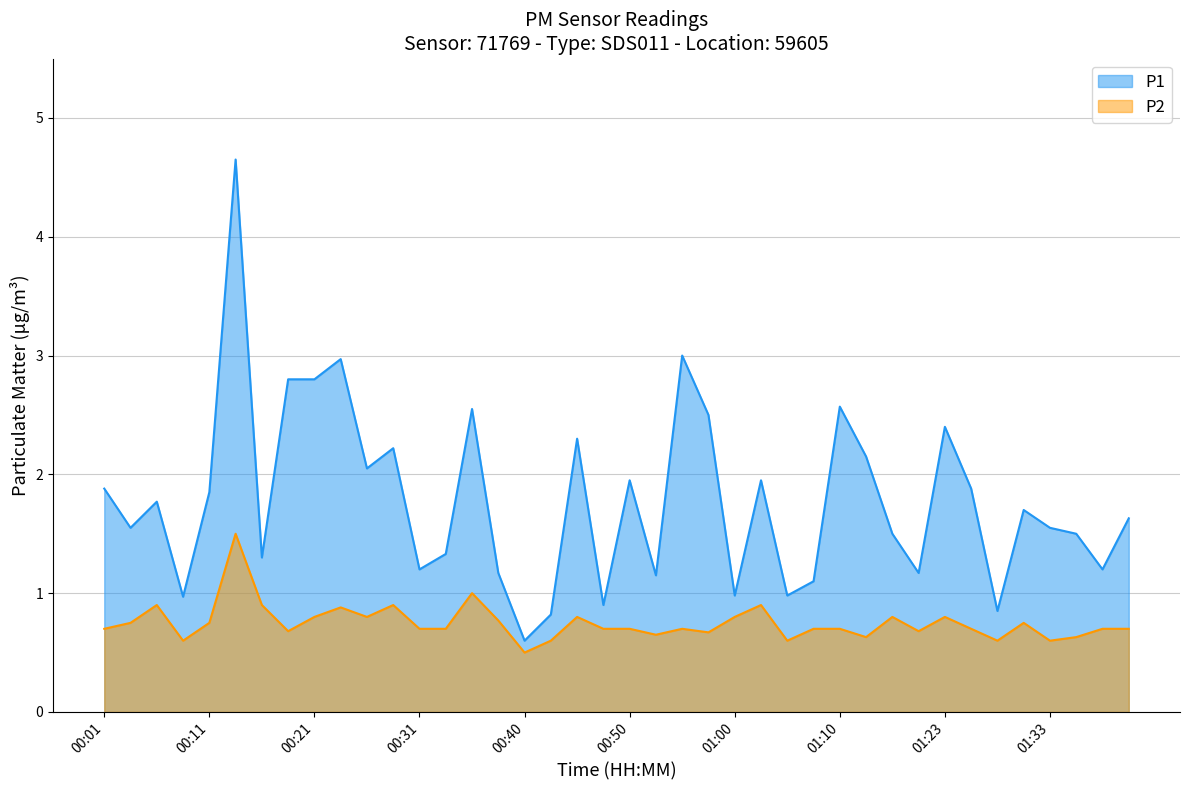

How many interior local peaks does the P2 series have?

11